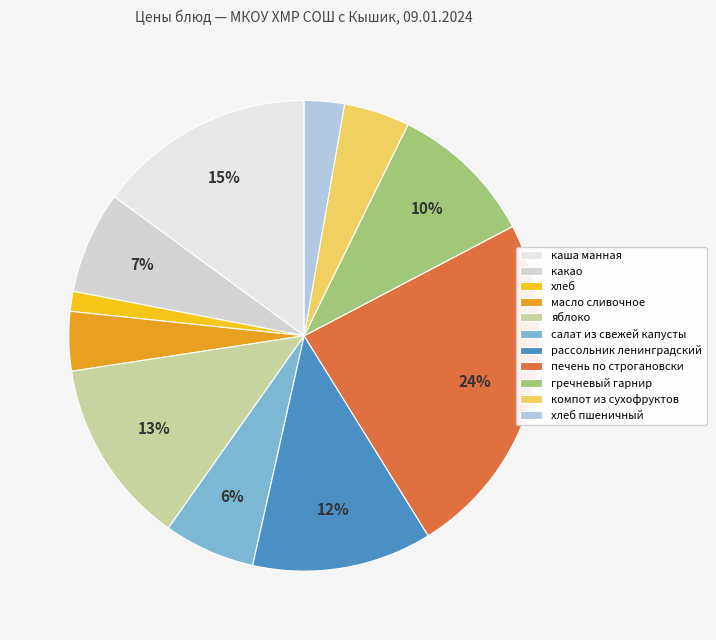

What percentage is the яблоко slice, to the nearest percent?

13%